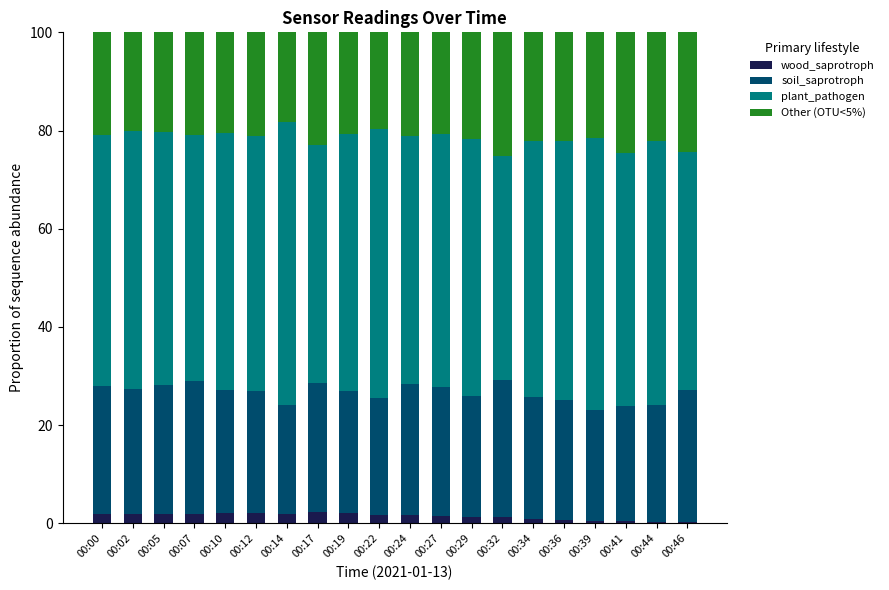

The wood_saprotroph series shows 2.1 at 00:10. True or false?

True